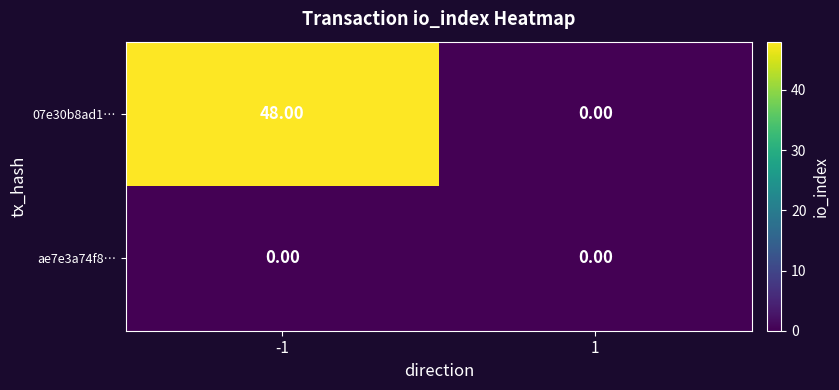

At how many categories does at least one series exceed 21?

1